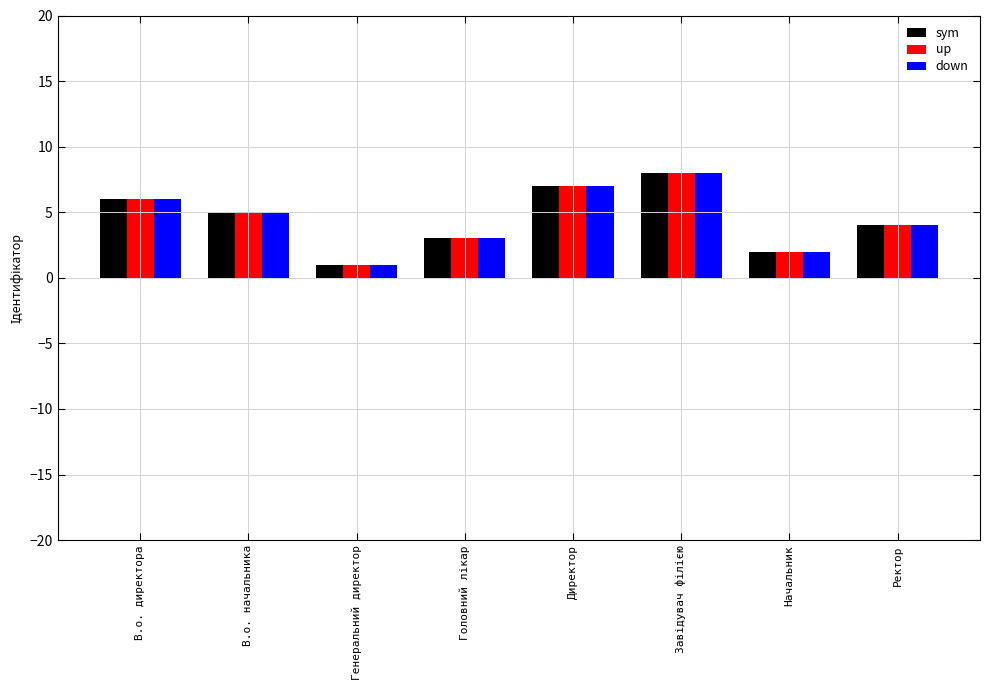

What is the sum of all up values?

36